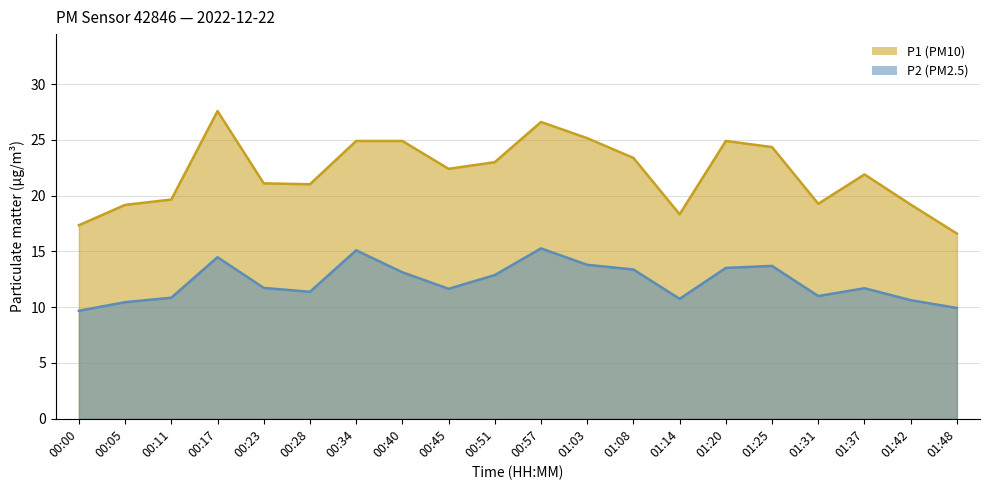

Which series has the largest range (max minus min)?

P1